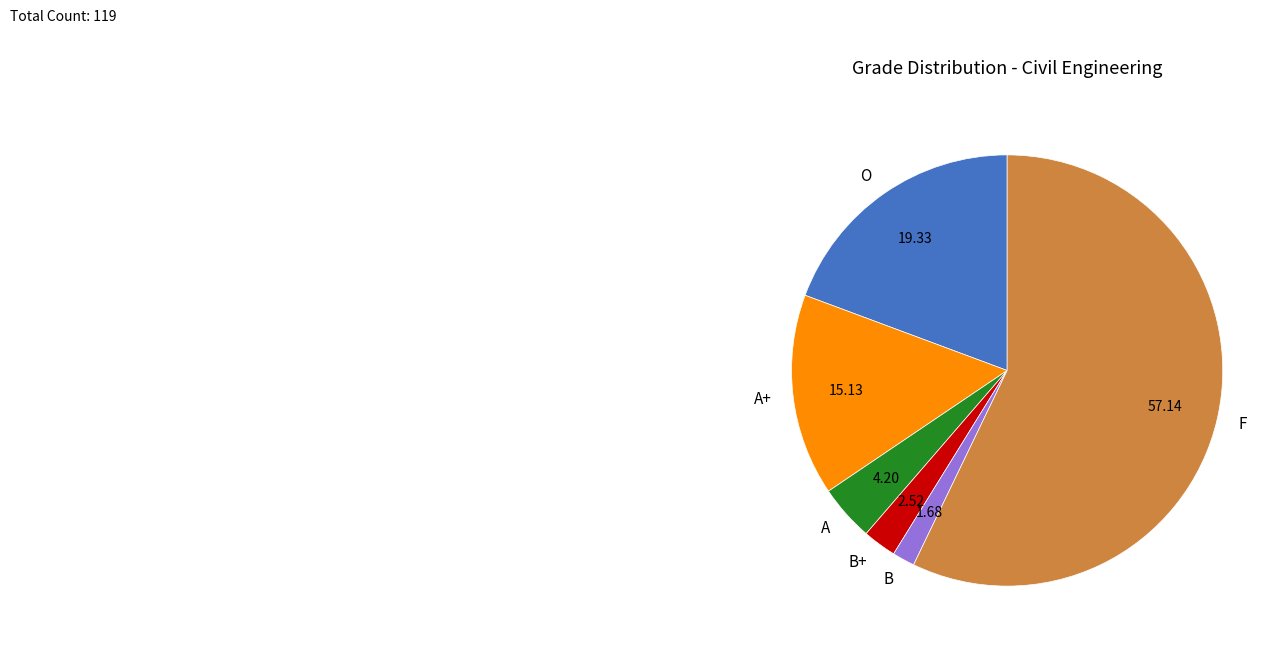

Is it true that B is 2% of the pie?

True